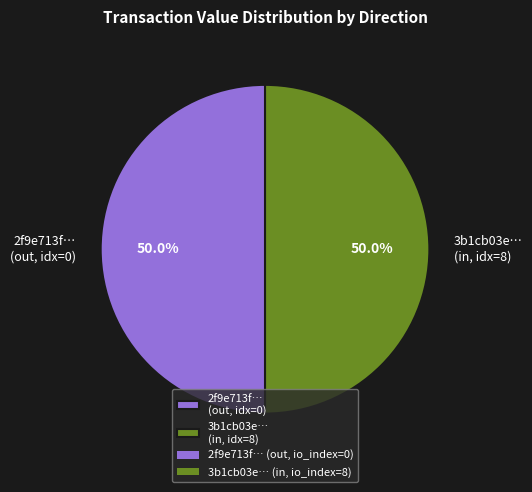

Combined, what portion of the pie is 2f9e713f… (out, idx=0) and 3b1cb03e… (in, idx=8)?

100.0%